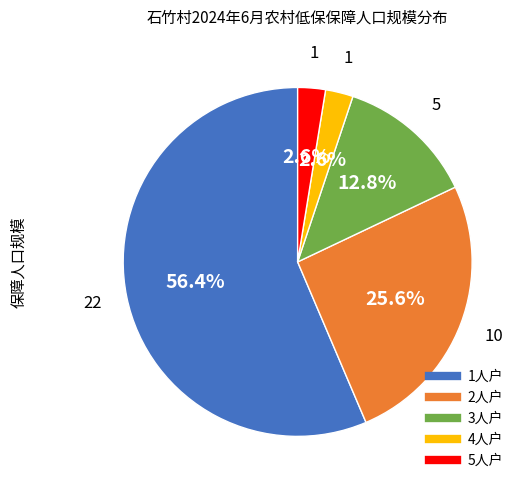

Is there a majority slice in this chart?

Yes